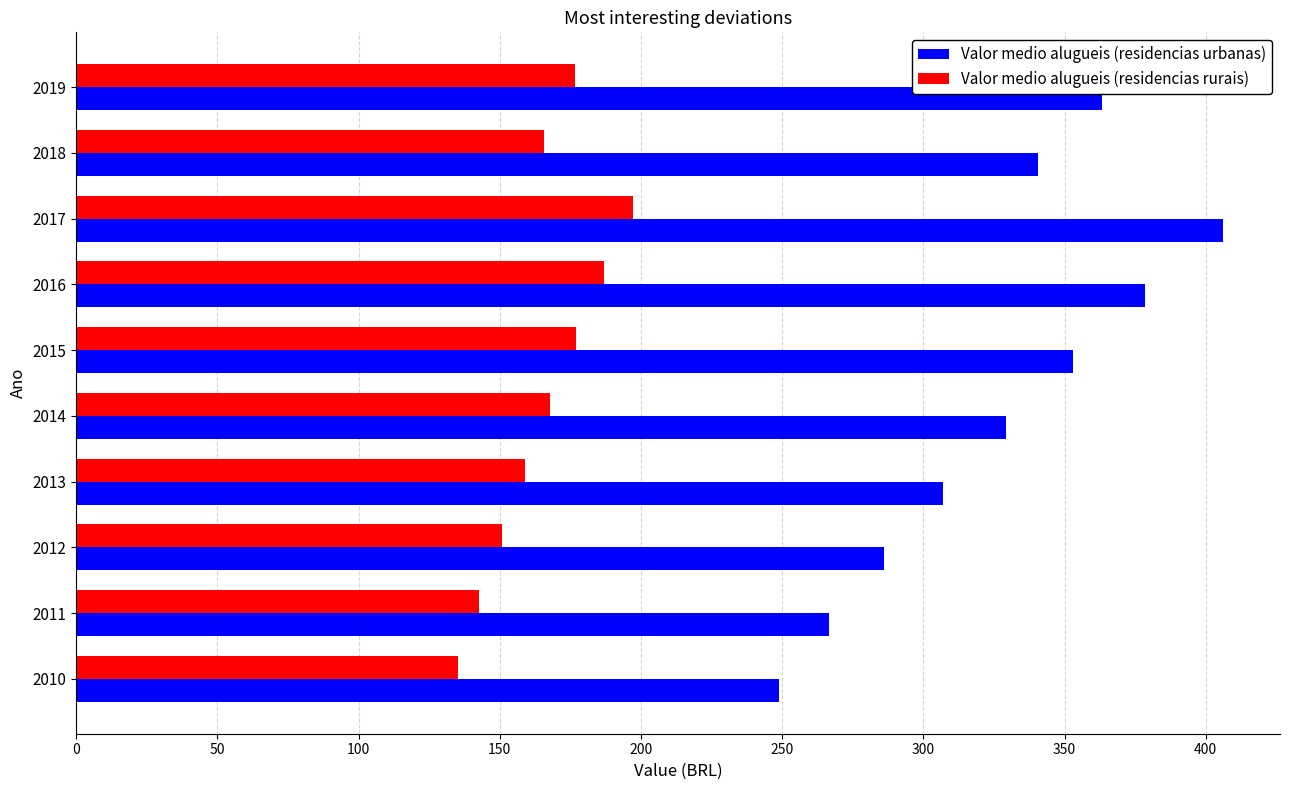

The value of Valor medio alugueis (residencias urbanas) at 2018 is 340.6. True or false?

True